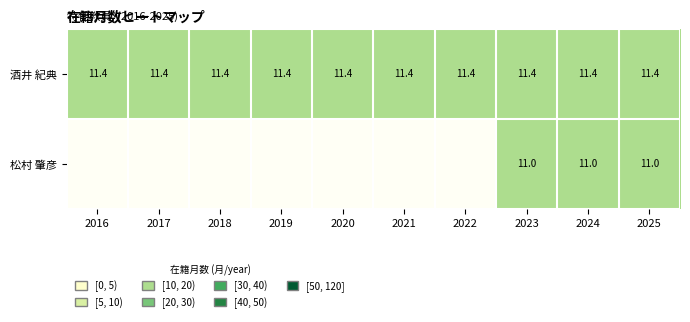

Read the 酒井 紀典 value at 2016.

11.4